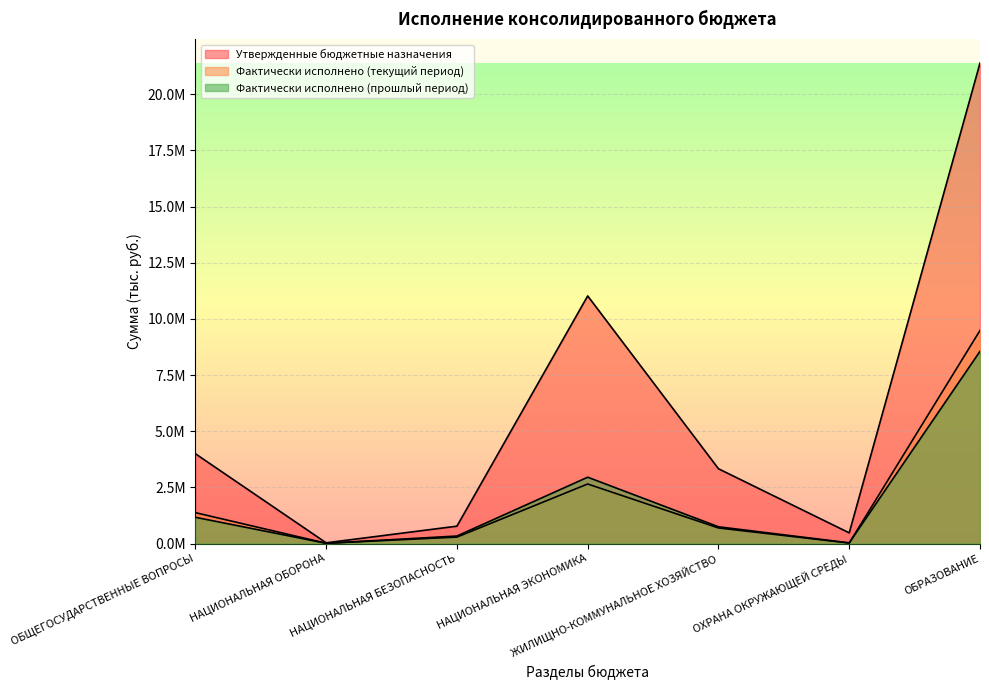

Which category has the lowest value in the Фактически исполнено (текущий период) series?

НАЦИОНАЛЬНАЯ ОБОРОНА